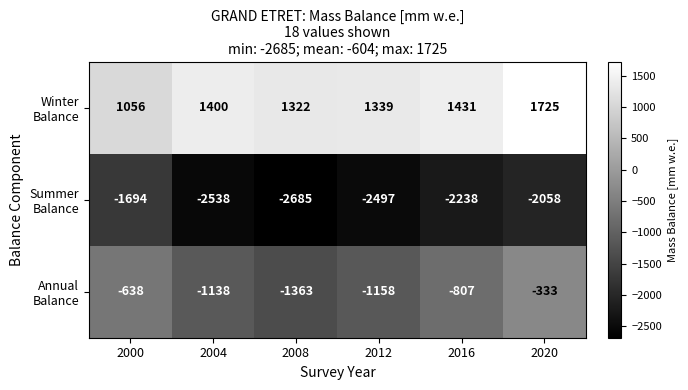

How many distinct data groups are displayed?

3